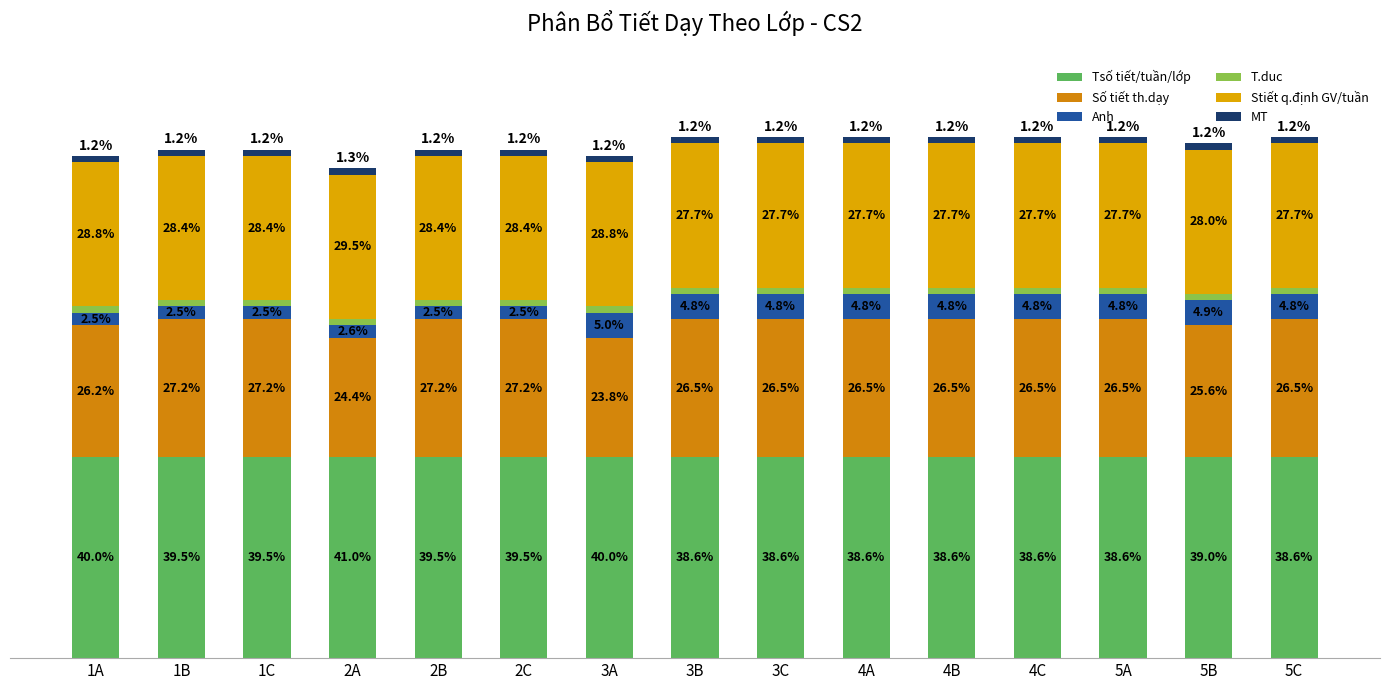

Does the chart contain stacked bars?

Yes